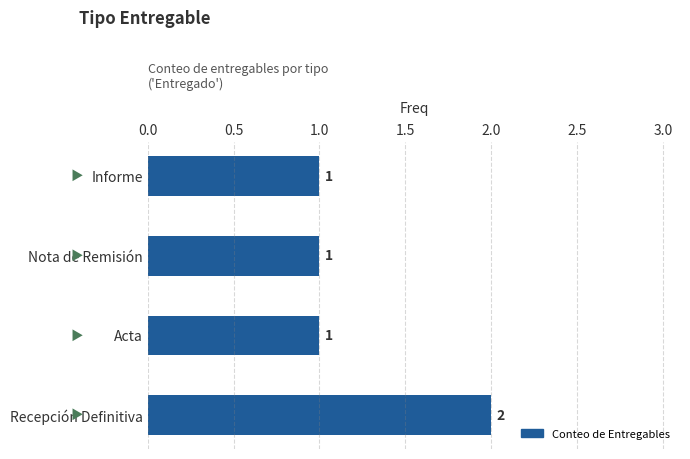

Are the bars grouped side by side (vs. stacked)?

No